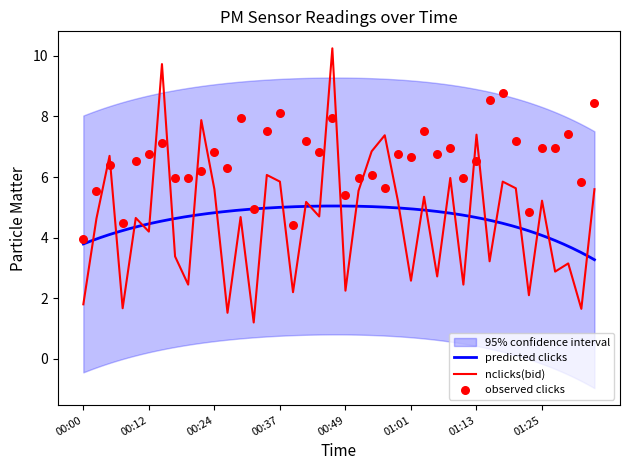

What is the minimum value for nclicks(bid)?

1.2